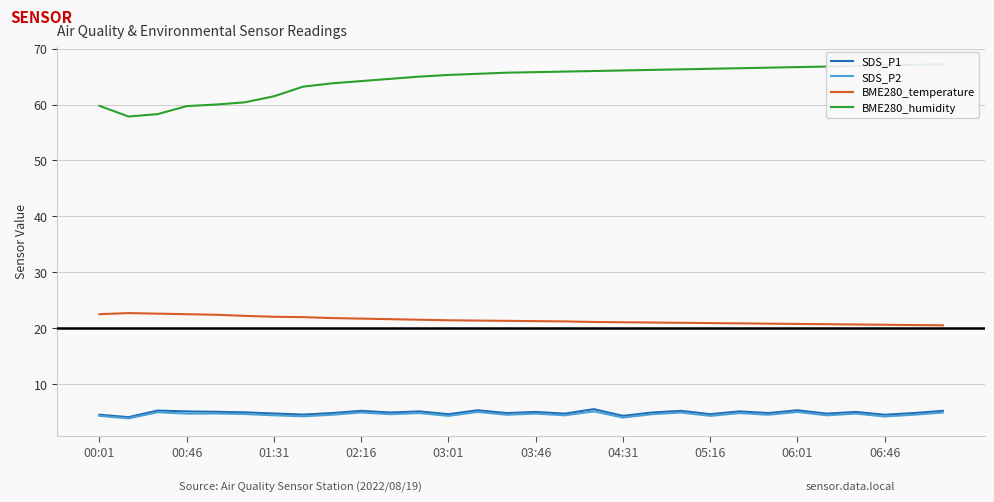

The SDS_P2 series shows 1.1 at 03:01. True or false?

False